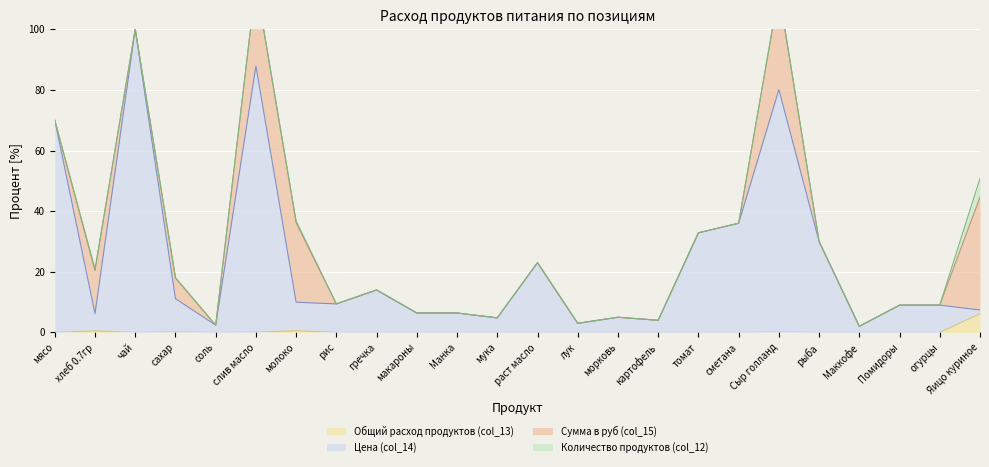

What is the label of the 16th point from the right?

гречка